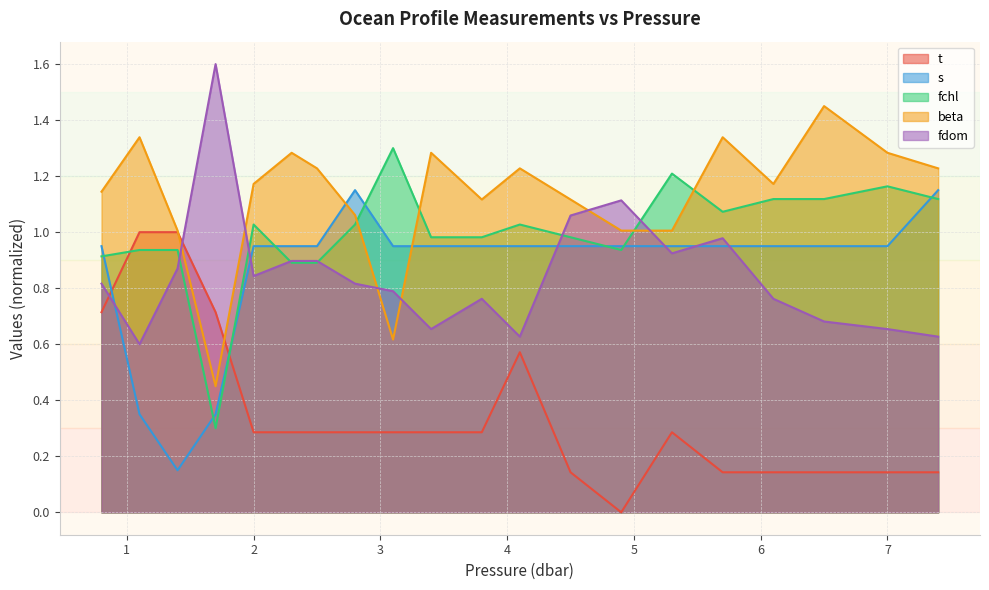

Which series has the largest total across all categories?

beta